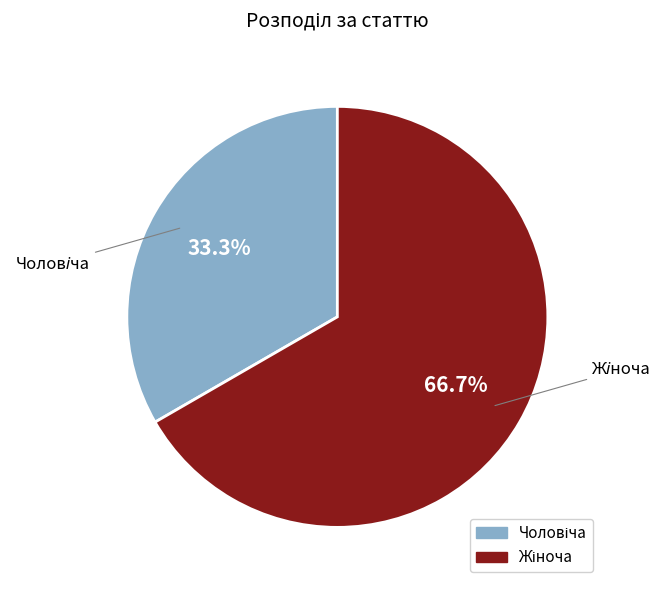

How many slices are in this pie chart?

2